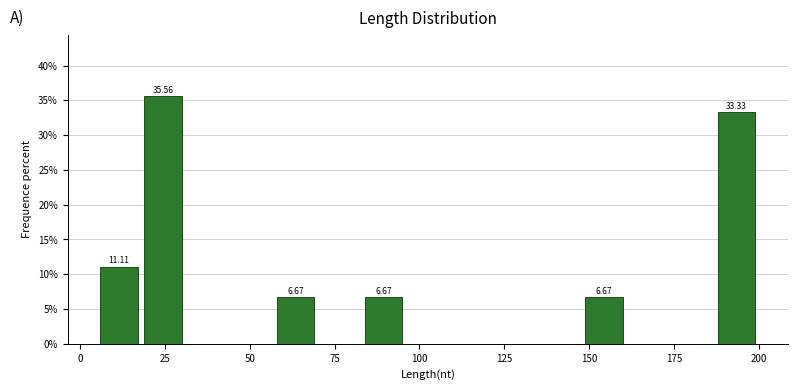

Around what value on the x-axis is the tallest bar? Give the approximate position of its centre, as read against the axis.

25